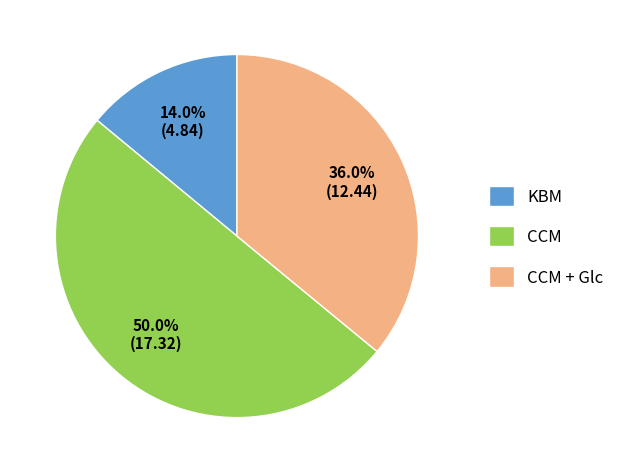

What is the ratio of the value at CCM + Glc to the value at KBM?

2.6